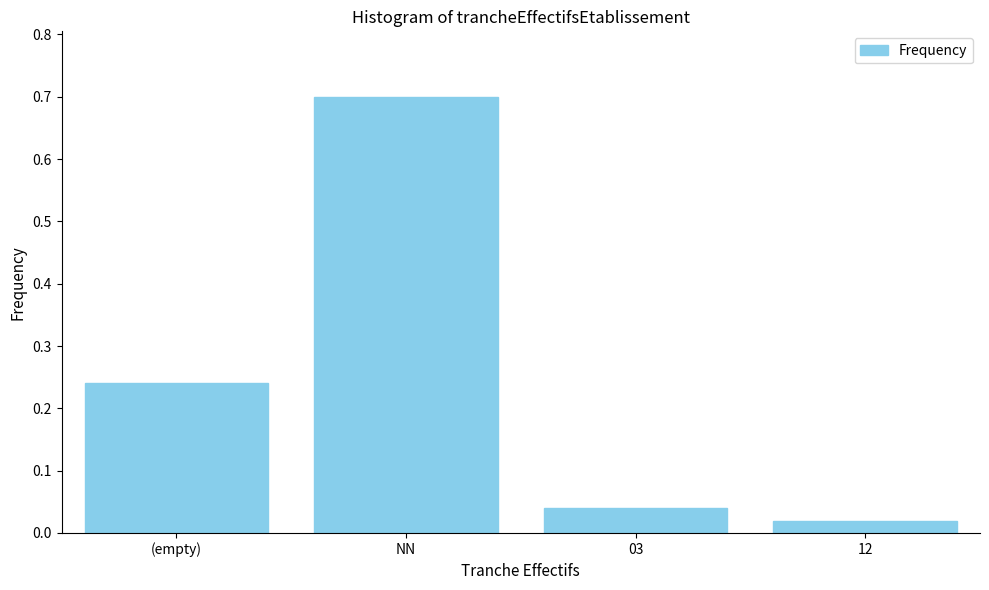

What position from the right is 12?

1